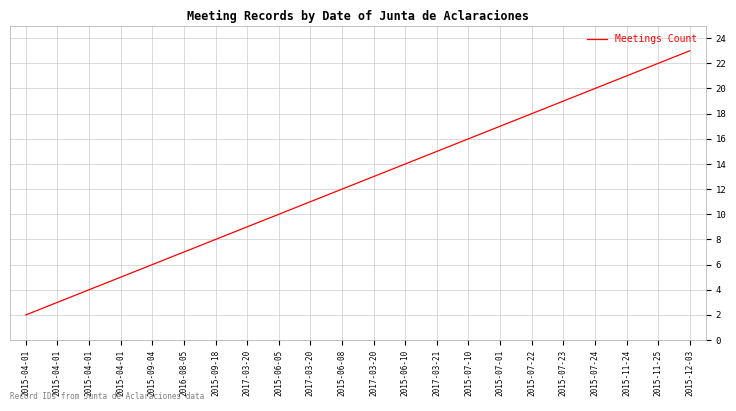

List the labels in order of value, largest first.

2015-12-03, 2015-11-25, 2015-11-24, 2015-07-24, 2015-07-23, 2015-07-22, 2015-07-01, 2015-07-10, 2017-03-21, 2015-06-10, 2017-03-20, 2015-06-08, 2017-03-20, 2015-06-05, 2017-03-20, 2015-09-18, 2016-08-05, 2015-09-04, 2015-04-01, 2015-04-01, 2015-04-01, 2015-04-01